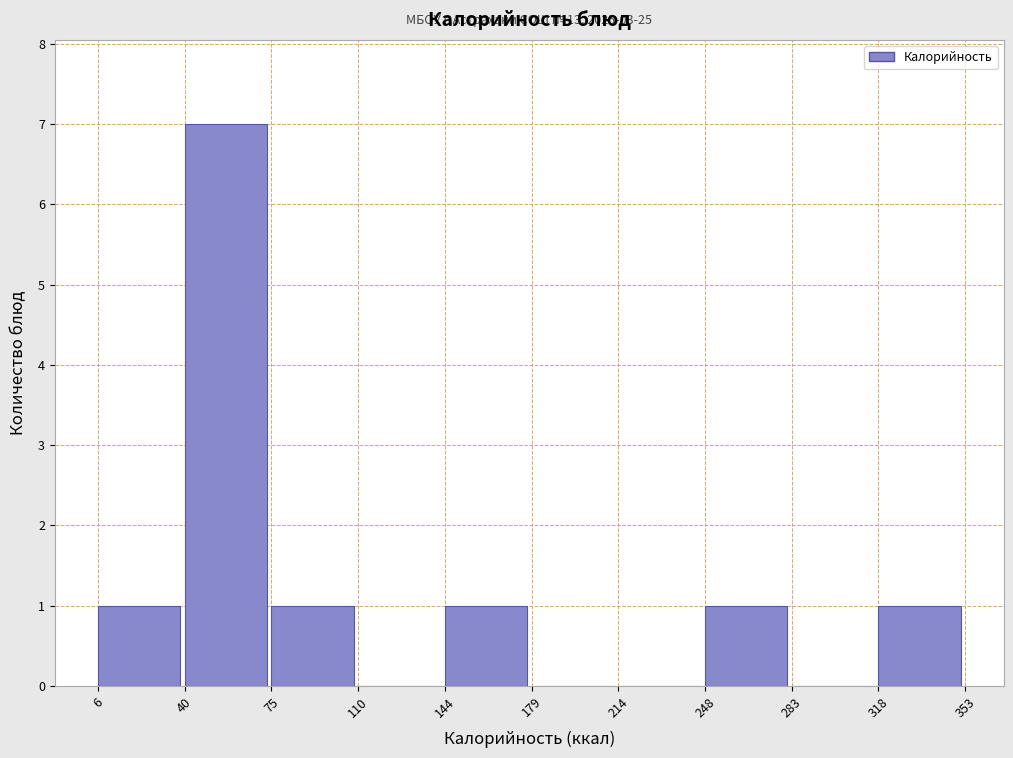

Over which range of the x-axis is the bar tallest?

40 to 75